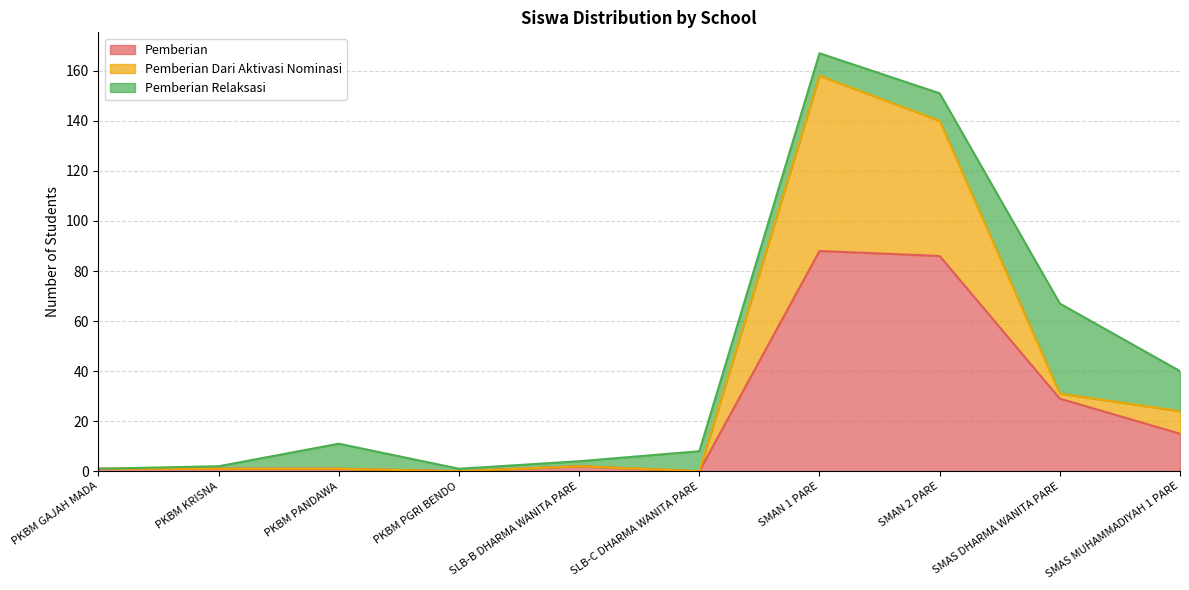

List the labels in order of Pemberian Dari Aktivasi Nominasi value, smallest first.

PKBM PGRI BENDO, SLB-C DHARMA WANITA PARE, PKBM GAJAH MADA, PKBM KRISNA, PKBM PANDAWA, SLB-B DHARMA WANITA PARE, SMAS MUHAMMADIYAH 1 PARE, SMAS DHARMA WANITA PARE, SMAN 2 PARE, SMAN 1 PARE